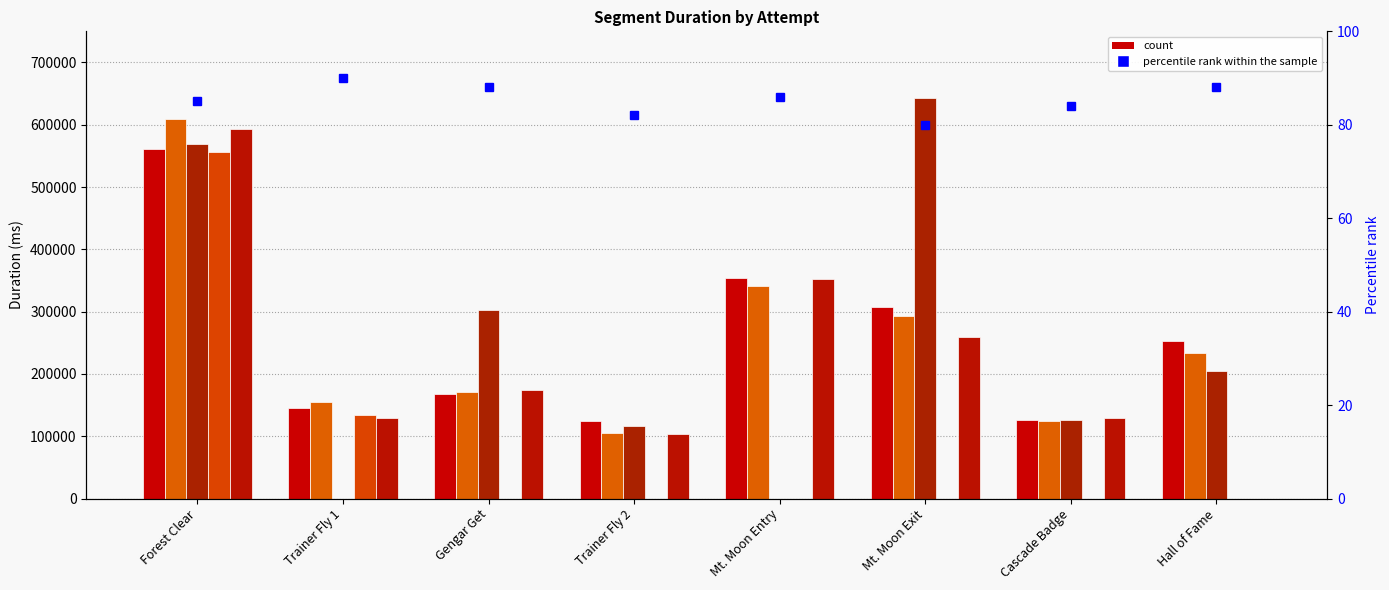

Which category has the highest value across all series?

Mt. Moon Exit